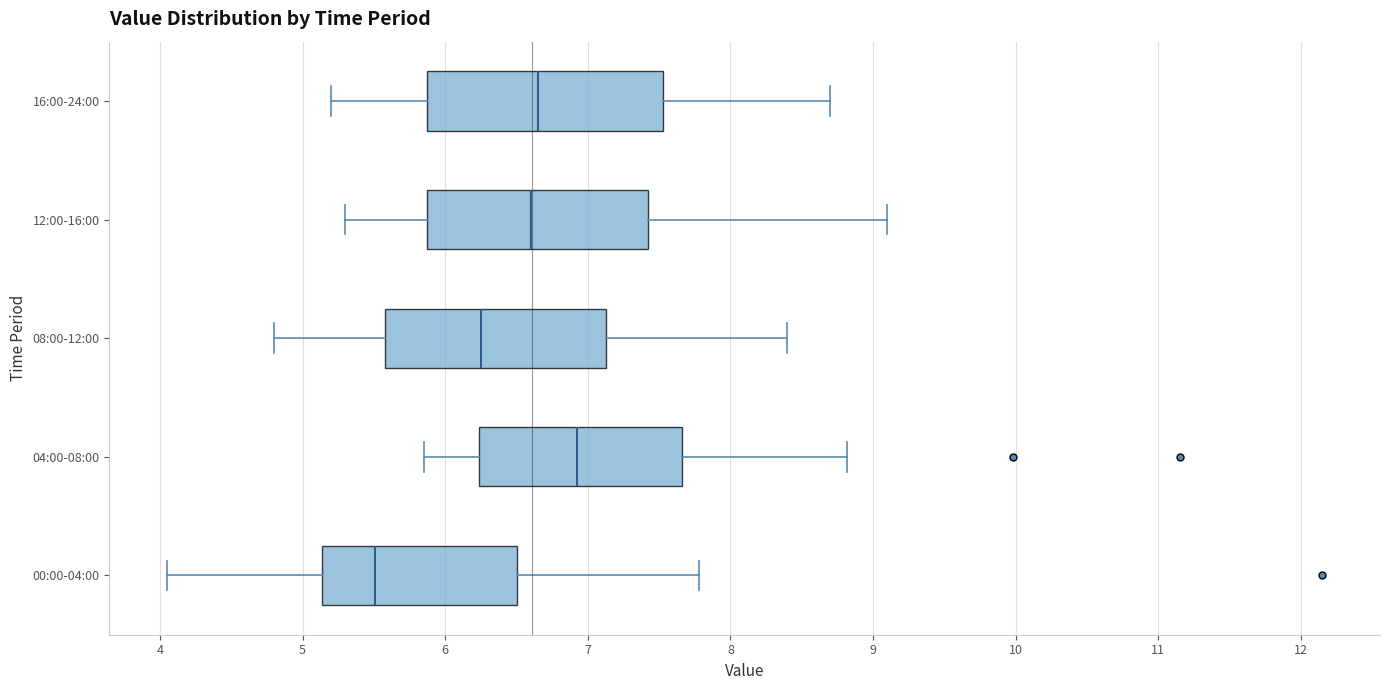

Reading bottom to top, transcribe this box plot: for each box, give where its median line is, the range the box spans, and where its two whiskers end, as read against the x-axis. The values are not printed on the chart, so give them approximately, as read against the axis.

00:00-04:00: median 5.5, box 5.1 to 6.5, whiskers 4.1 to 7.8
04:00-08:00: median 6.9, box 6.2 to 7.7, whiskers 5.9 to 8.8
08:00-12:00: median 6.3, box 5.6 to 7.1, whiskers 4.8 to 8.4
12:00-16:00: median 6.6, box 5.9 to 7.4, whiskers 5.3 to 9.1
16:00-24:00: median 6.7, box 5.9 to 7.5, whiskers 5.2 to 8.7